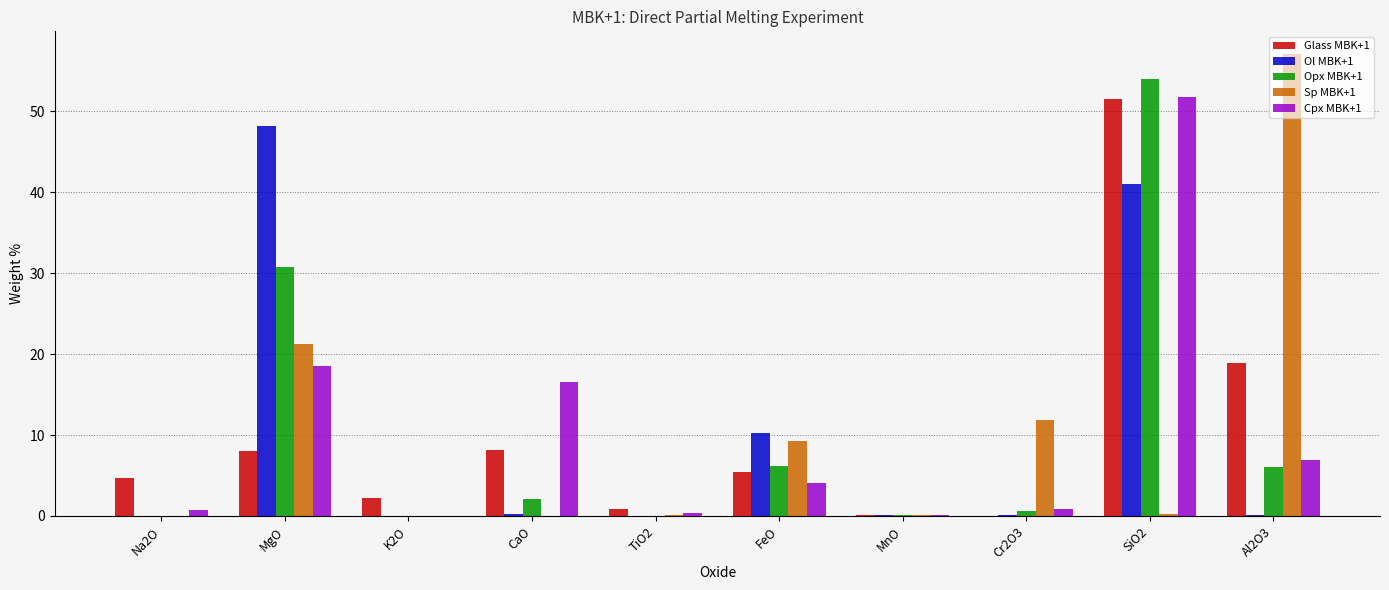

Are the bars grouped side by side (vs. stacked)?

Yes